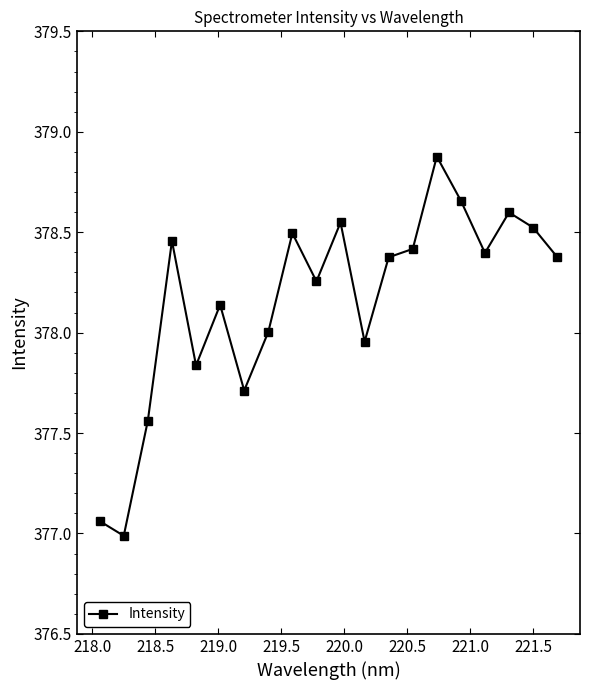

How many series are shown in this chart?

1